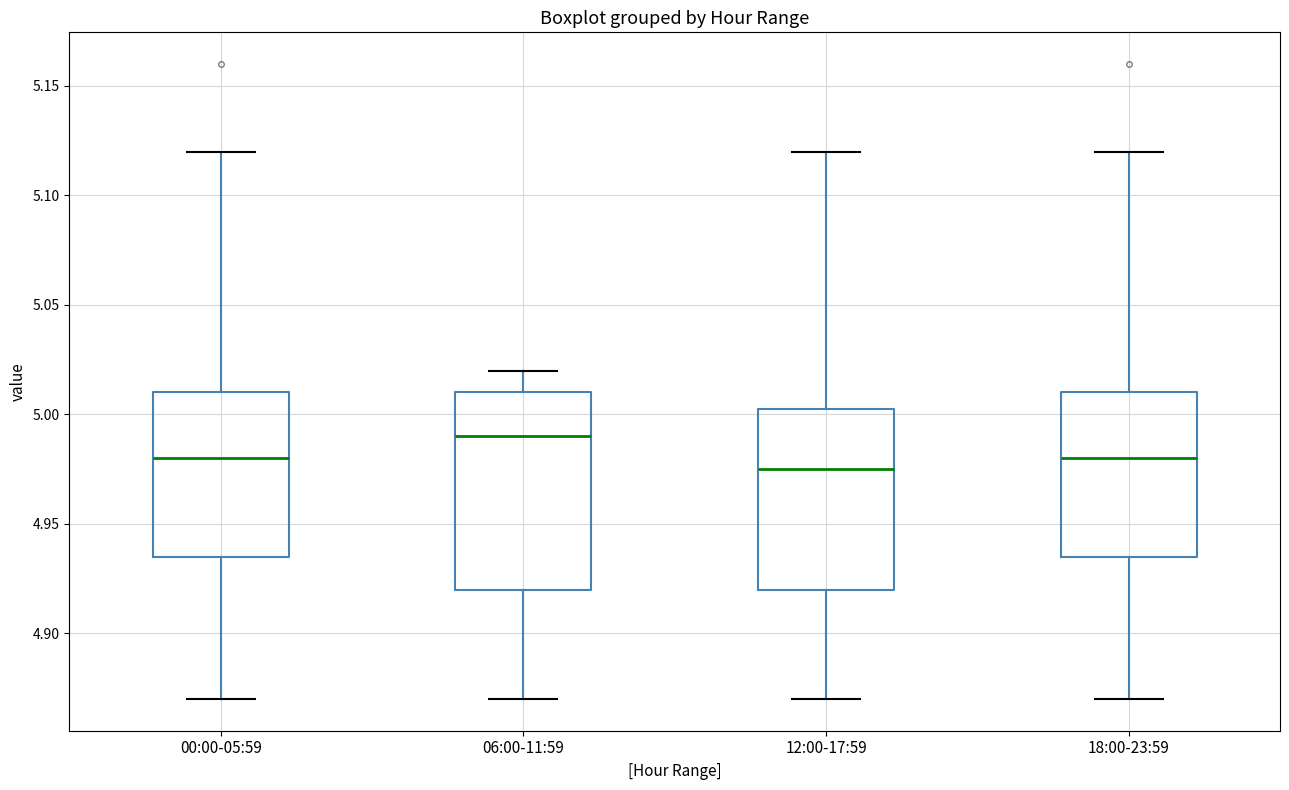

Which box has the highest median line?

06:00-11:59